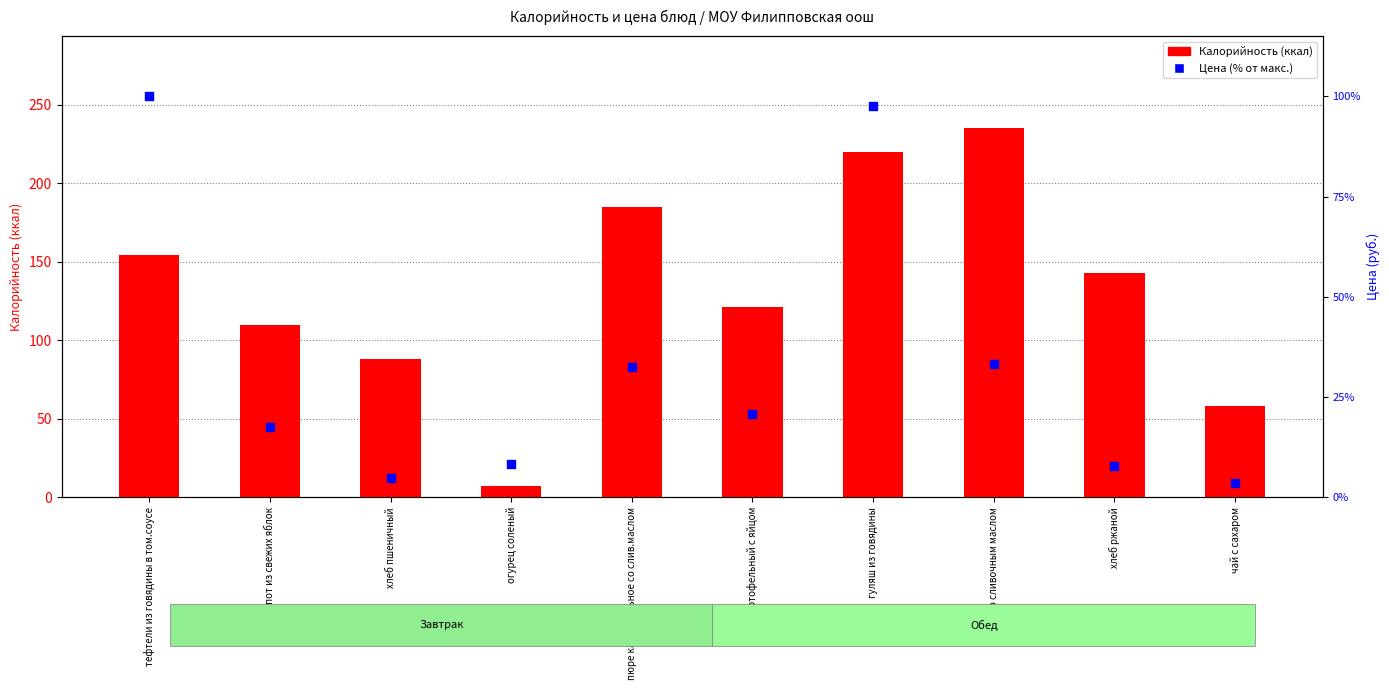

What are all the series names shown in the legend?

Калорийность, Цена (% от макс.)